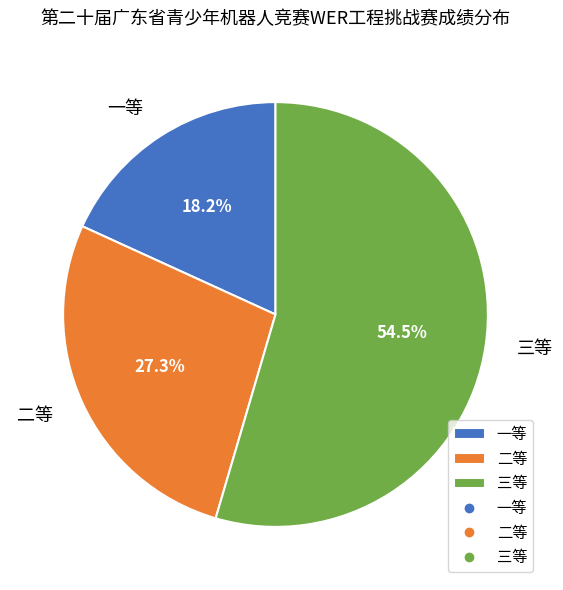

How much of the chart is everything except 三等?

45.5%